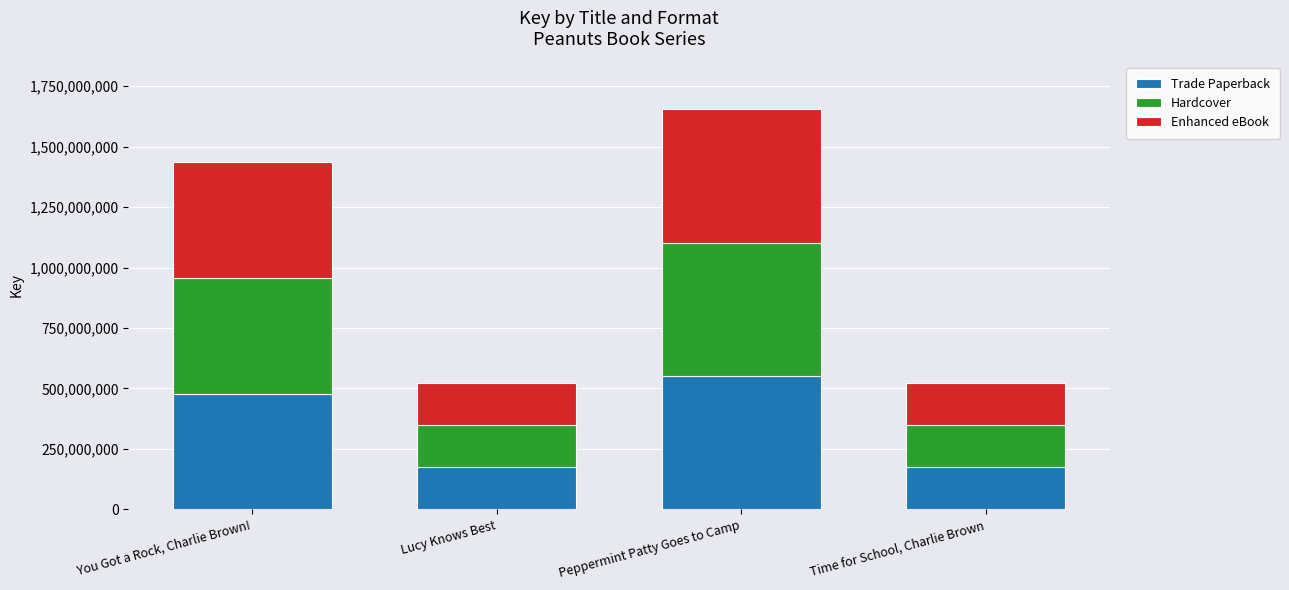

Is it true that Trade Paperback equals 311949180 at Time for School, Charlie Brown?

False